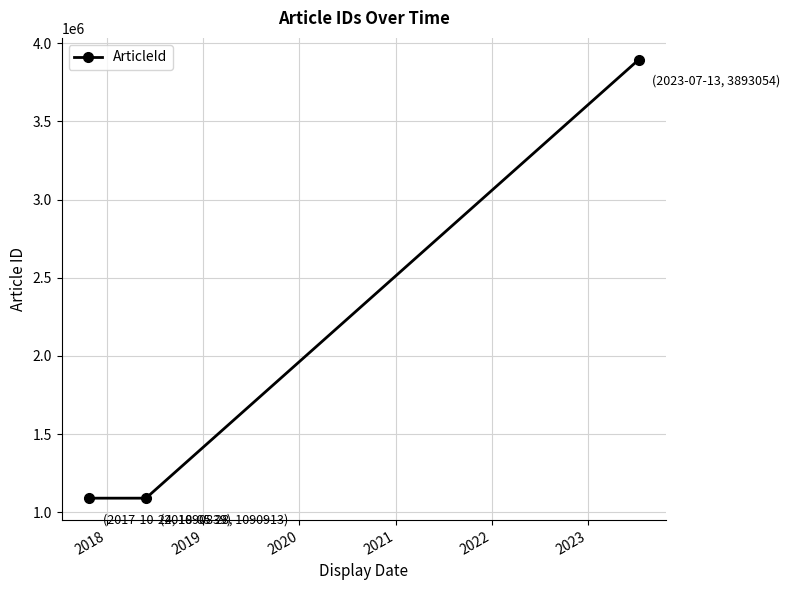

What is the average value?

2024935